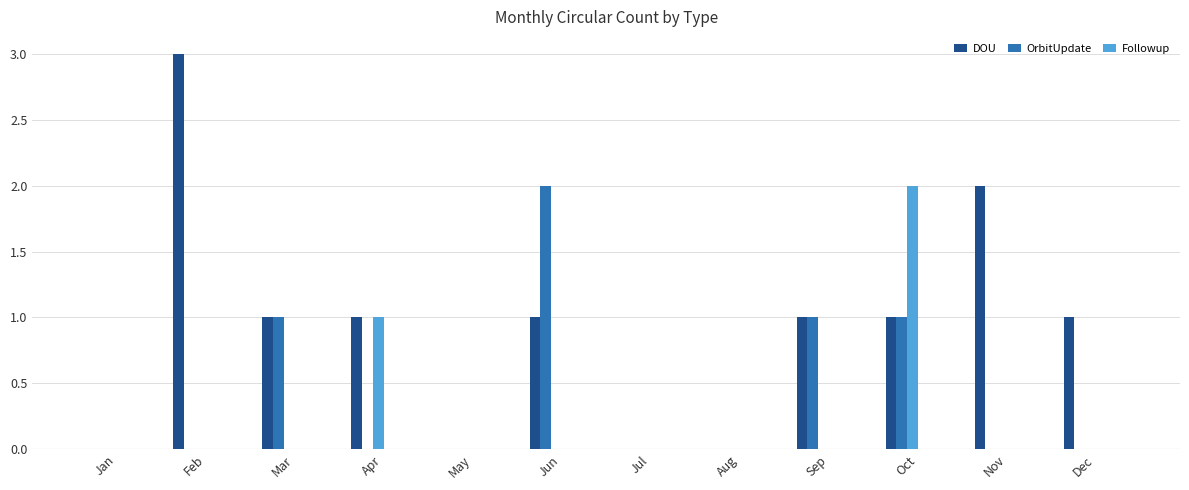

Reading right to left, list all the values displayed in this chart.

DOU: Dec=1	Nov=2	Oct=1	Sep=1	Aug=0	Jul=0	Jun=1	May=0	Apr=1	Mar=1	Feb=3	Jan=0
OrbitUpdate: Dec=0	Nov=0	Oct=1	Sep=1	Aug=0	Jul=0	Jun=2	May=0	Apr=0	Mar=1	Feb=0	Jan=0
Followup: Dec=0	Nov=0	Oct=2	Sep=0	Aug=0	Jul=0	Jun=0	May=0	Apr=1	Mar=0	Feb=0	Jan=0
Editorial: Dec=0	Nov=0	Oct=0	Sep=0	Aug=0	Jul=0	Jun=0	May=0	Apr=0	Mar=0	Feb=0	Jan=0
Discovery: Dec=0	Nov=0	Oct=0	Sep=0	Aug=0	Jul=0	Jun=0	May=0	Apr=0	Mar=0	Feb=0	Jan=0
ListUpdate: Dec=0	Nov=0	Oct=0	Sep=0	Aug=0	Jul=0	Jun=0	May=0	Apr=0	Mar=0	Feb=0	Jan=0